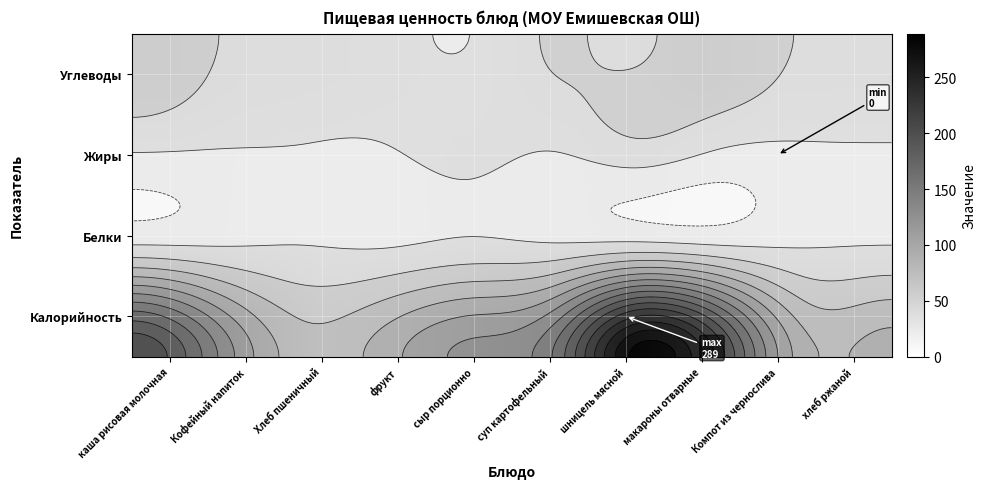

What is the difference between the Жиры values at Хлеб пшеничный and каша рисовая молочная?

6.4